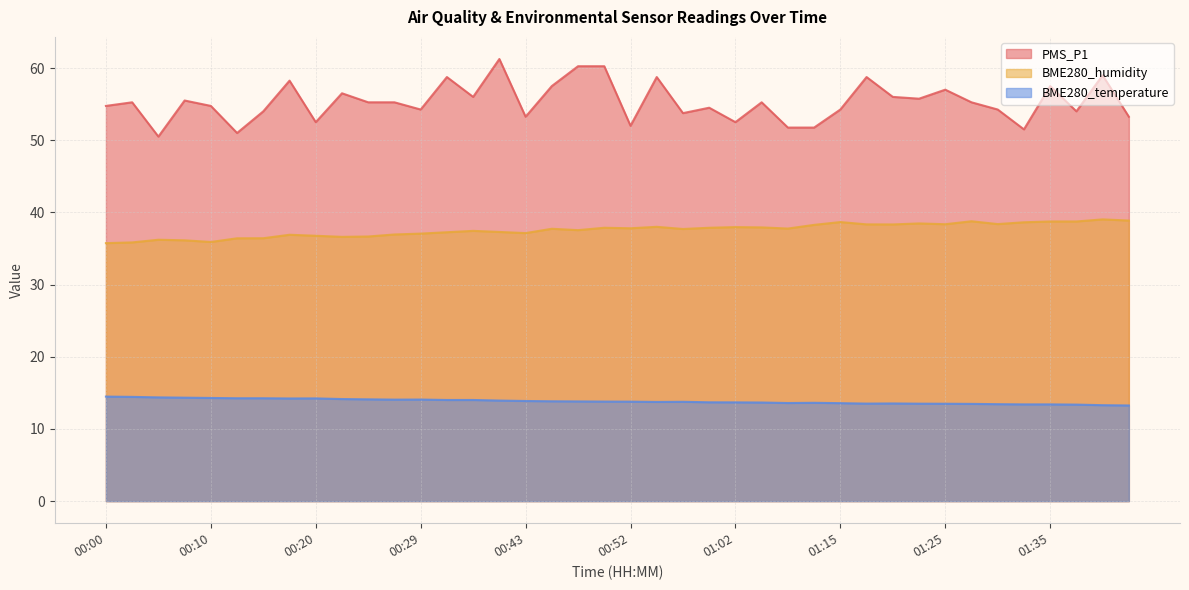

What is the maximum value for BME280_humidity?

39.0